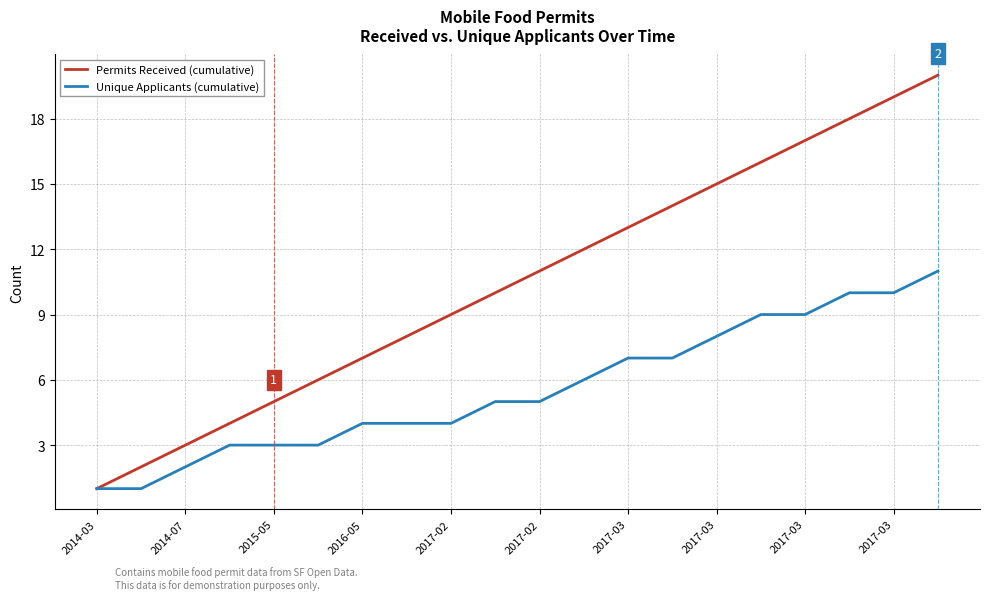

Which series has the largest total across all categories?

Permits Received (cumulative)